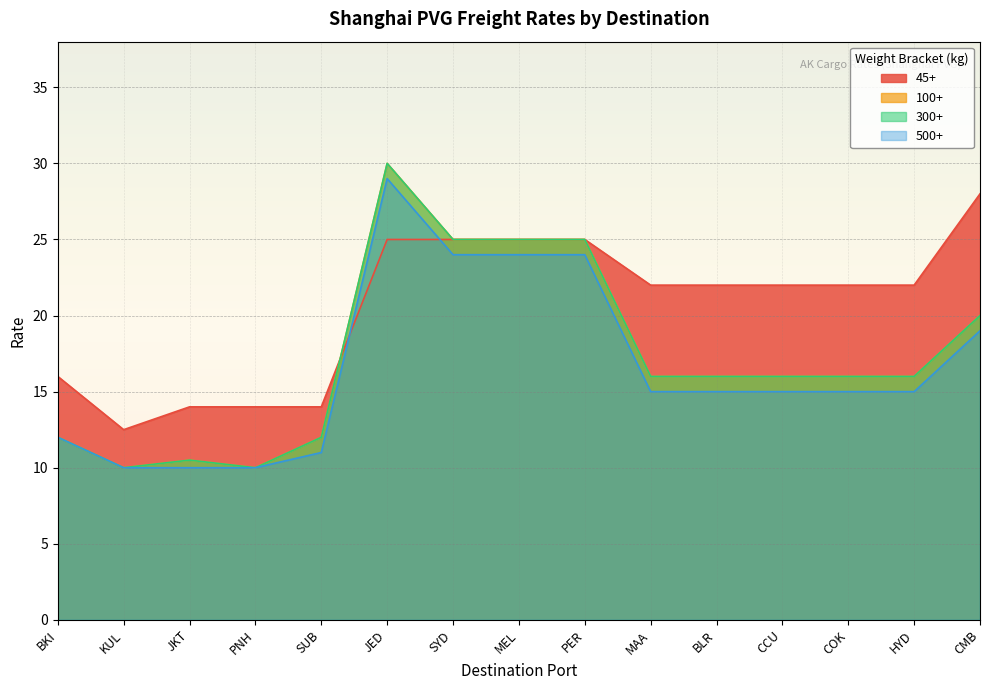

What is the spread (max minus min) of values at SYD?

1.0